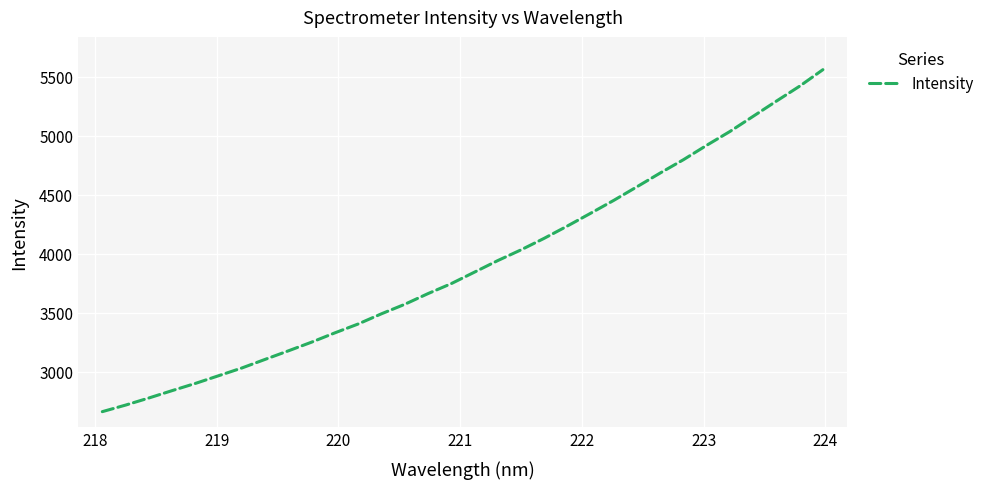

What is the difference between the second highest and minimum values?

2760.8